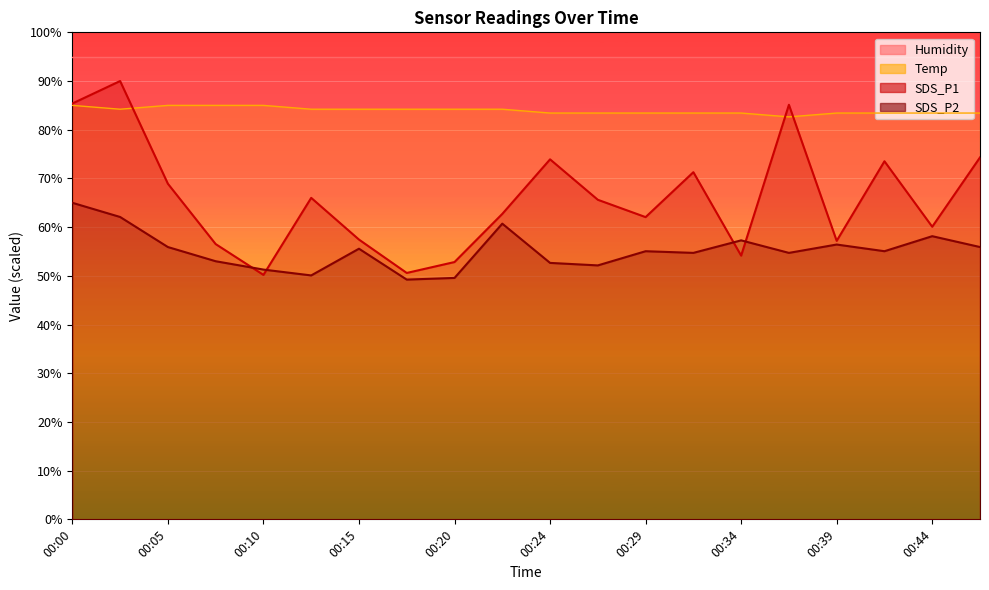

Reading left to right, extract all data points from this chart.

SDS_P1: 00:00=85.4	00:03=90.0	00:05=68.9	00:07=56.5	00:10=50.2	00:12=66.0	00:15=57.4	00:17=50.6	00:20=52.8	00:22=62.7	00:24=73.9	00:27=65.6	00:29=62.1	00:32=71.3	00:34=54.2	00:37=85.1	00:39=57.2	00:41=73.5	00:44=60.1	00:46=74.3
SDS_P2: 00:00=65.0	00:03=62.1	00:05=55.9	00:07=53.0	00:10=51.3	00:12=50.1	00:15=55.6	00:17=49.2	00:20=49.6	00:22=60.7	00:24=52.7	00:27=52.1	00:29=55.1	00:32=54.7	00:34=57.3	00:37=54.7	00:39=56.4	00:41=55.1	00:44=58.1	00:46=55.9
Temp: 00:00=85.0	00:03=84.2	00:05=85.0	00:07=85.0	00:10=85.0	00:12=84.2	00:15=84.2	00:17=84.2	00:20=84.2	00:22=84.2	00:24=83.4	00:27=83.4	00:29=83.4	00:32=83.4	00:34=83.4	00:37=82.6	00:39=83.4	00:41=83.4	00:44=83.4	00:46=83.4